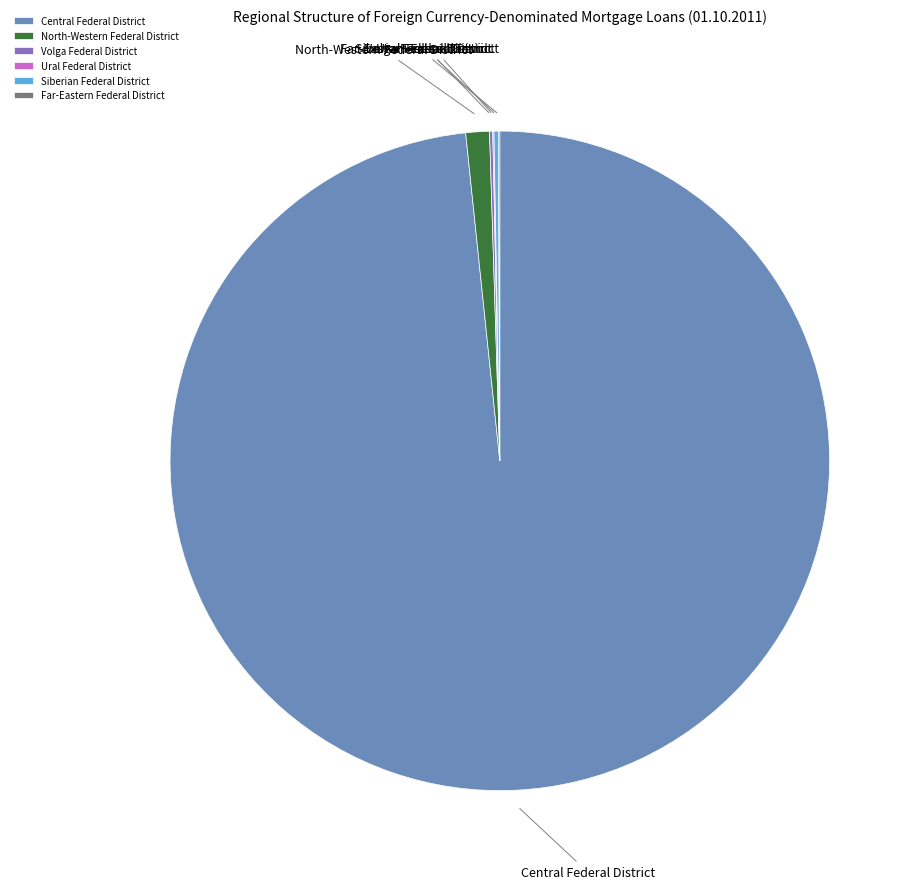

What is the largest slice in the pie chart?

Central Federal District